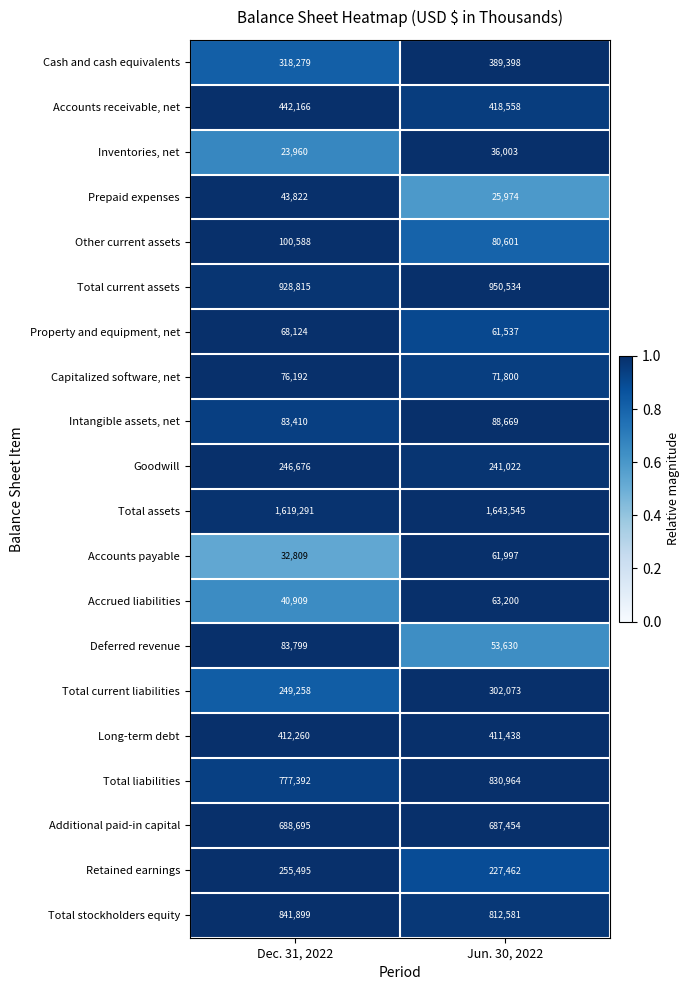

Which category has the lowest value in the Prepaid expenses series?

Jun. 30, 2022